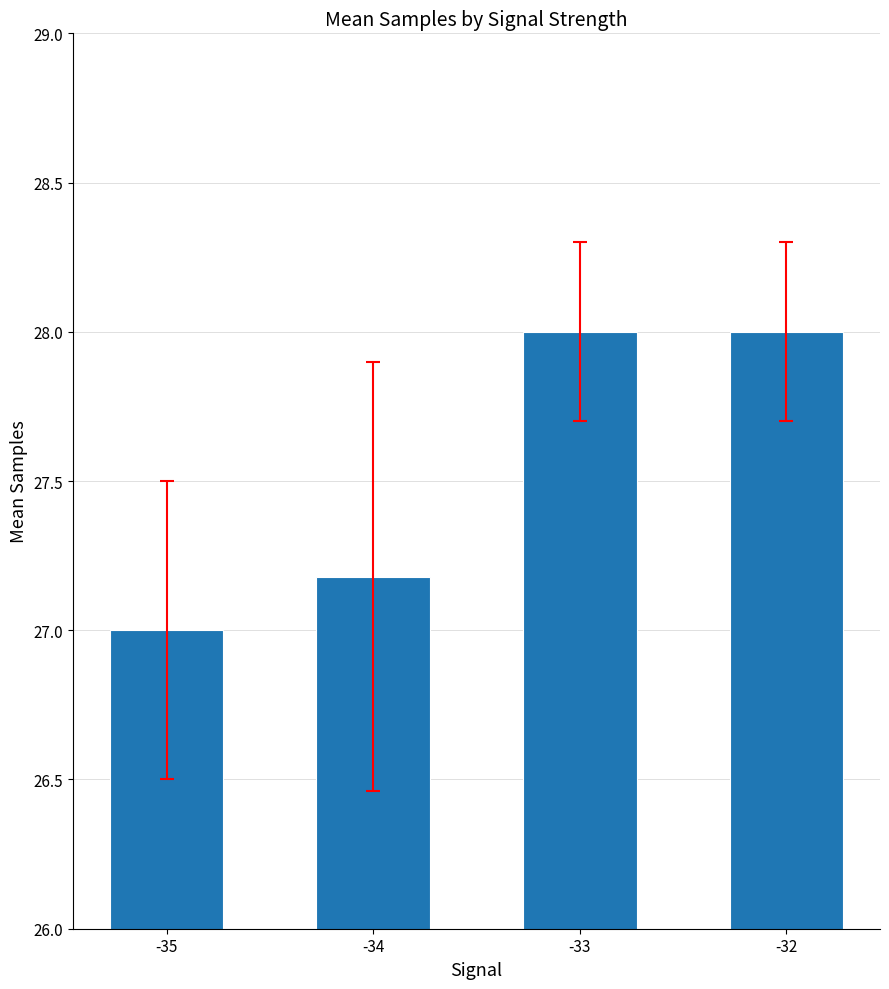

The value at -33 is 28.0. True or false?

True